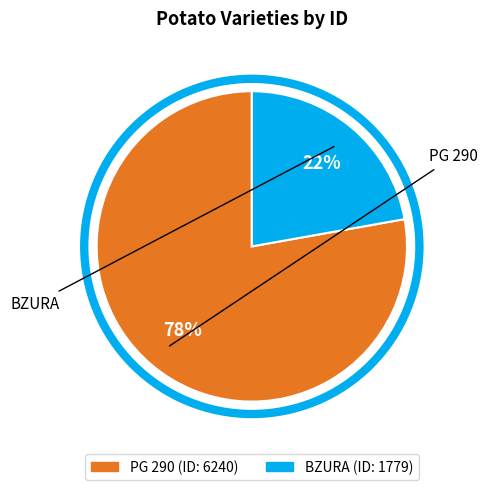

Approximately how many times larger is the value at PG 290 compared to BZURA?

3.5